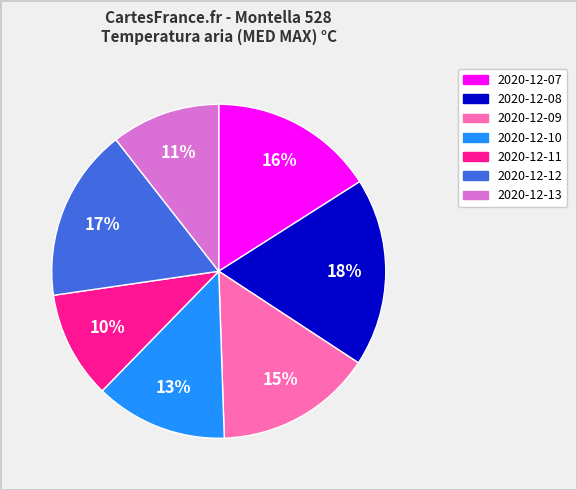

Is it true that 2020-12-07 is 24% of the pie?

False